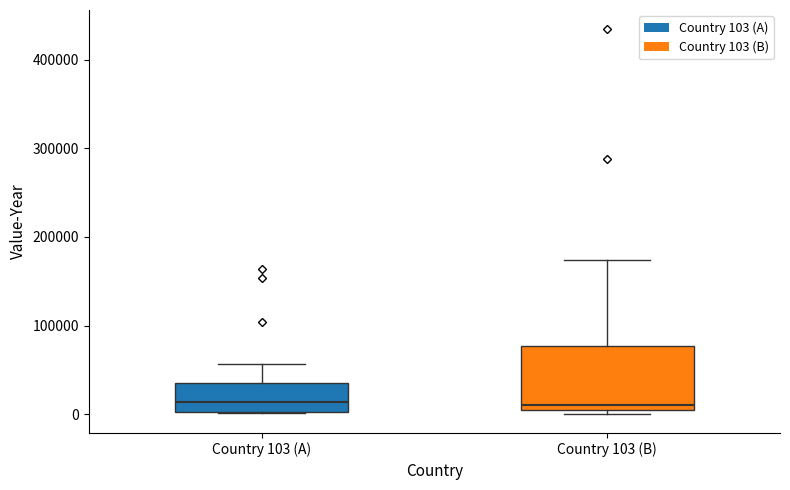

Where is the lower edge of the box for Country 103 (B) on the y-axis? The values are not printed on the chart, so give them approximately, as read against the axis.

0